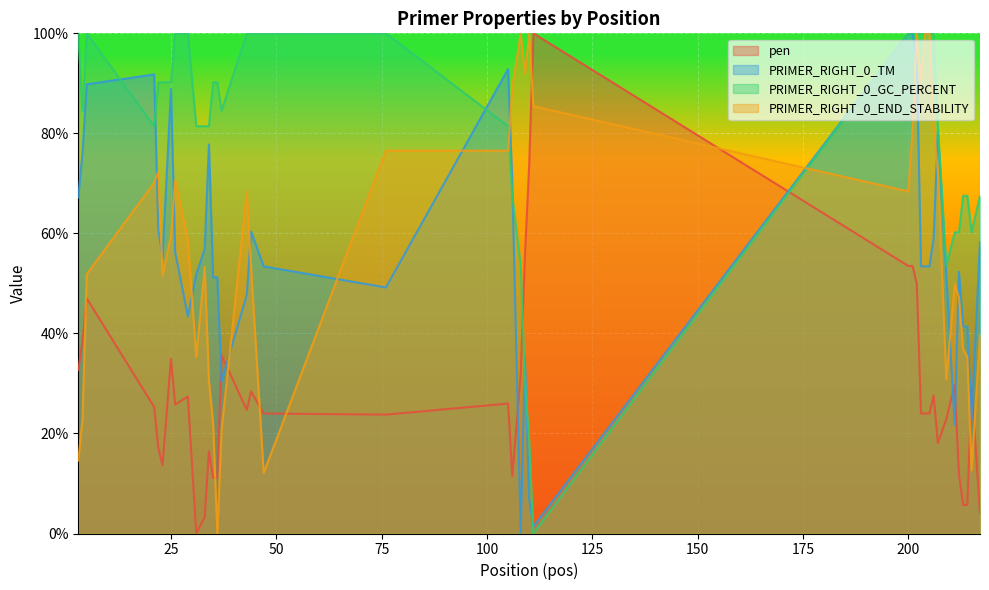

At which label does PRIMER_RIGHT_0_GC_PERCENT first exceed 90?

3